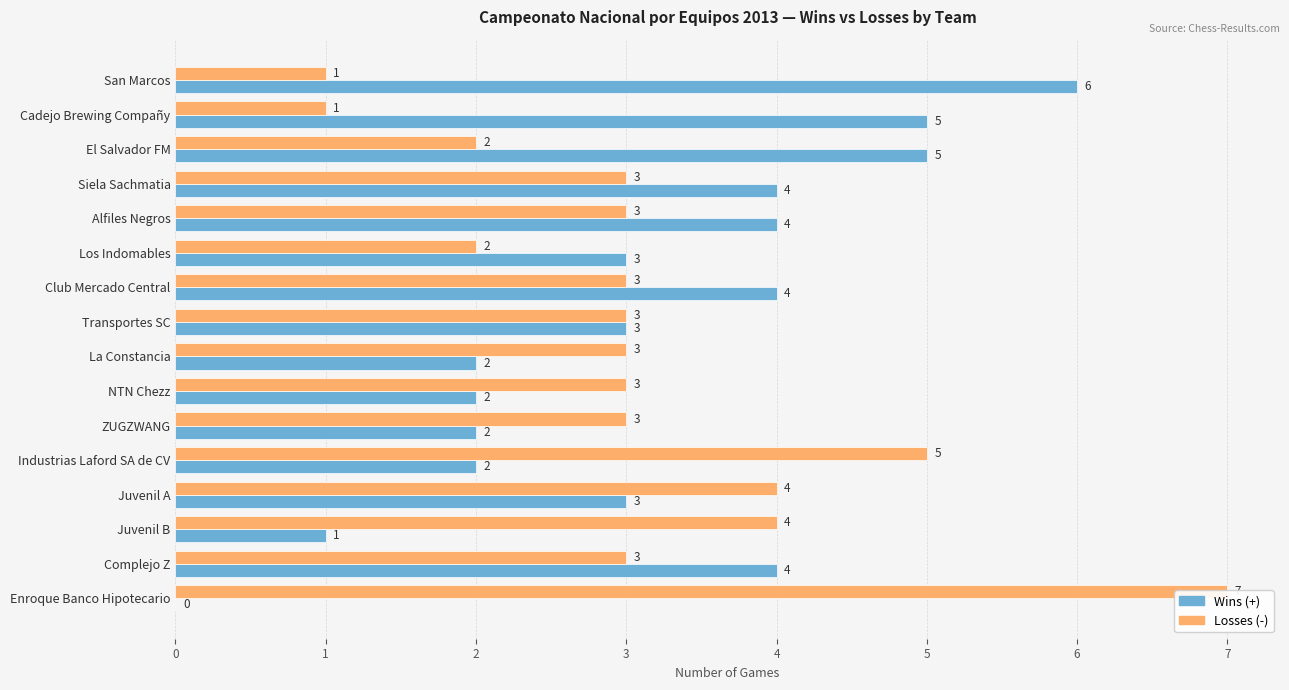

The Losses (-) series shows 2 at Los Indomables. True or false?

True